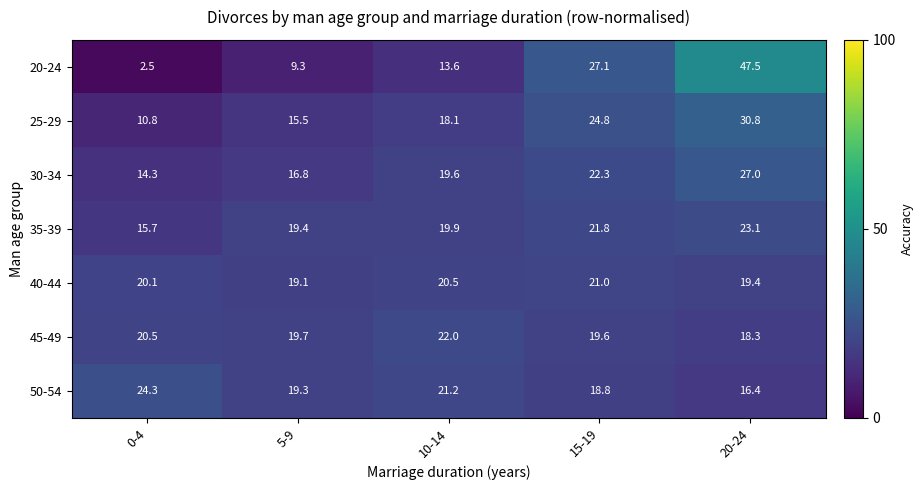

What is the sum of all 40-44 values?

100.1